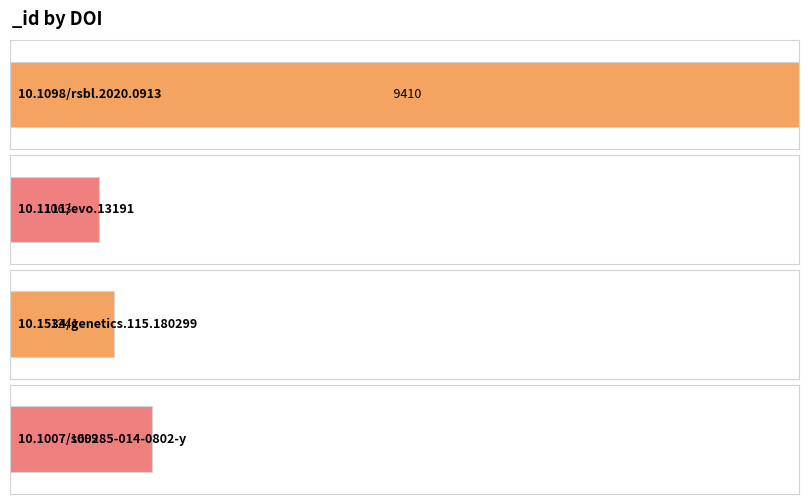

At which label does the data first exceed 1699?

10.1098/rsbl.2020.0913